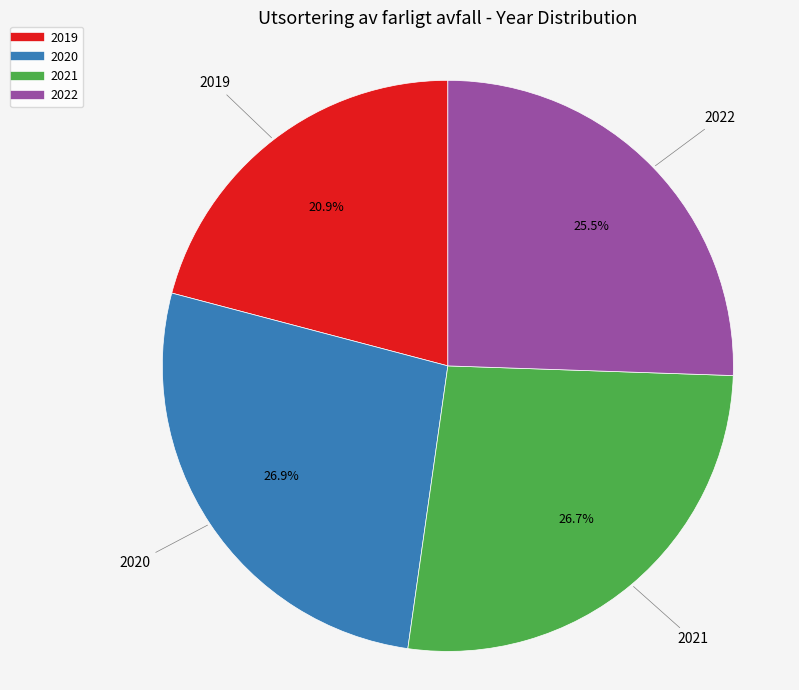

Count the number of slices in the pie.

4